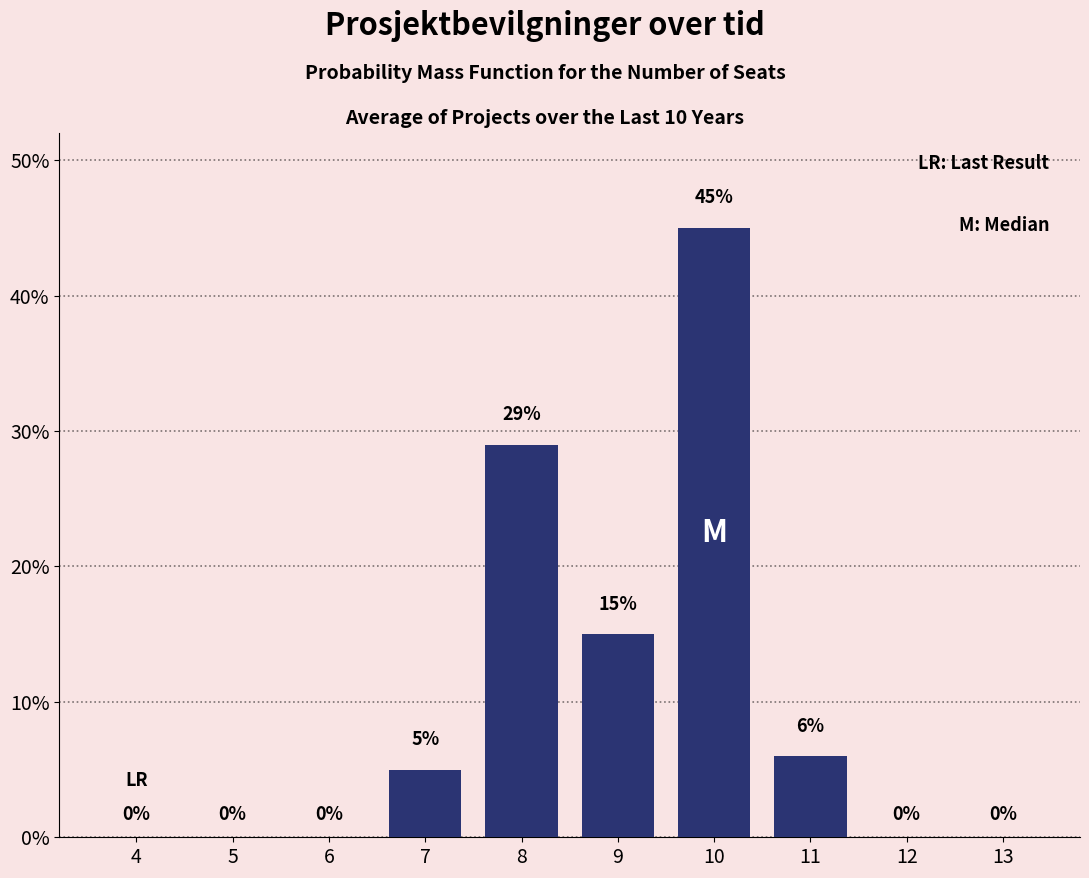

Reading right to left, what are all the values shown in this chart?

13=0	12=0	11=6	10=45	9=15	8=29	7=5	6=0	5=0	4=0